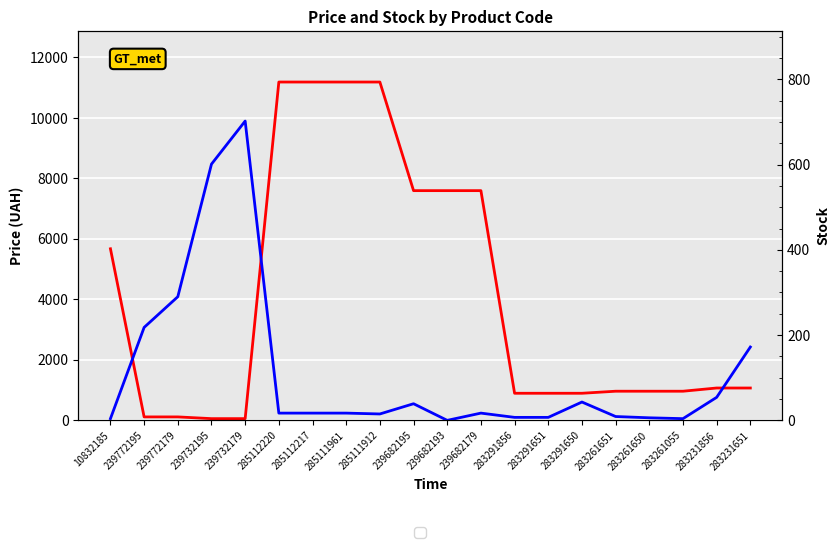

Is this an area chart (filled region under the line)?

No